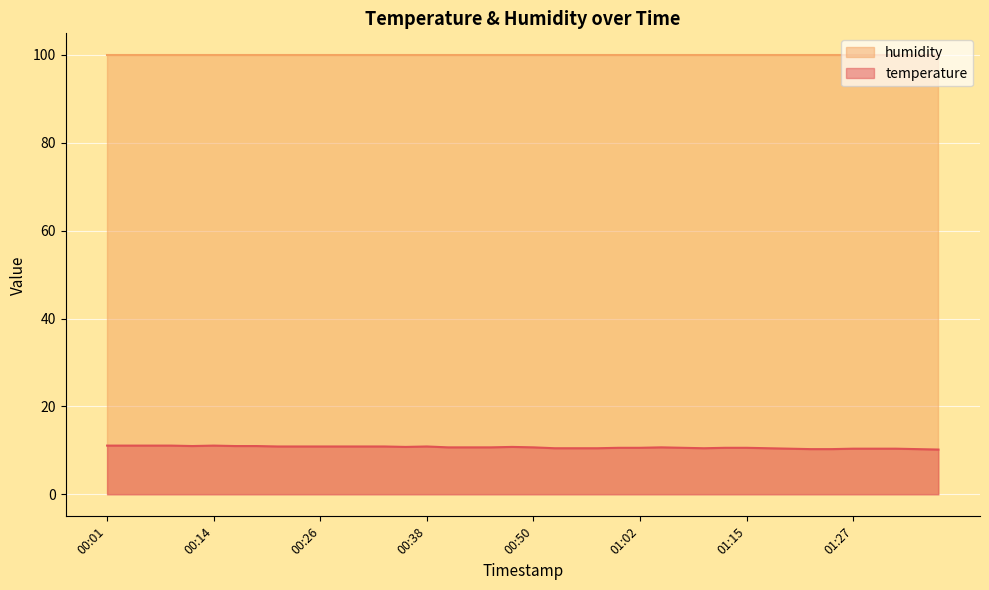

List the labels in order of value, smallest first.

01:37, 01:22, 01:24, 01:34, 01:19, 01:27, 01:29, 01:32, 00:52, 00:55, 00:57, 01:10, 01:17, 01:00, 01:02, 01:07, 01:12, 01:15, 00:40, 00:43, 00:45, 00:50, 01:05, 00:35, 00:48, 00:21, 00:23, 00:26, 00:28, 00:31, 00:33, 00:38, 00:11, 00:16, 00:18, 00:01, 00:04, 00:06, 00:09, 00:14